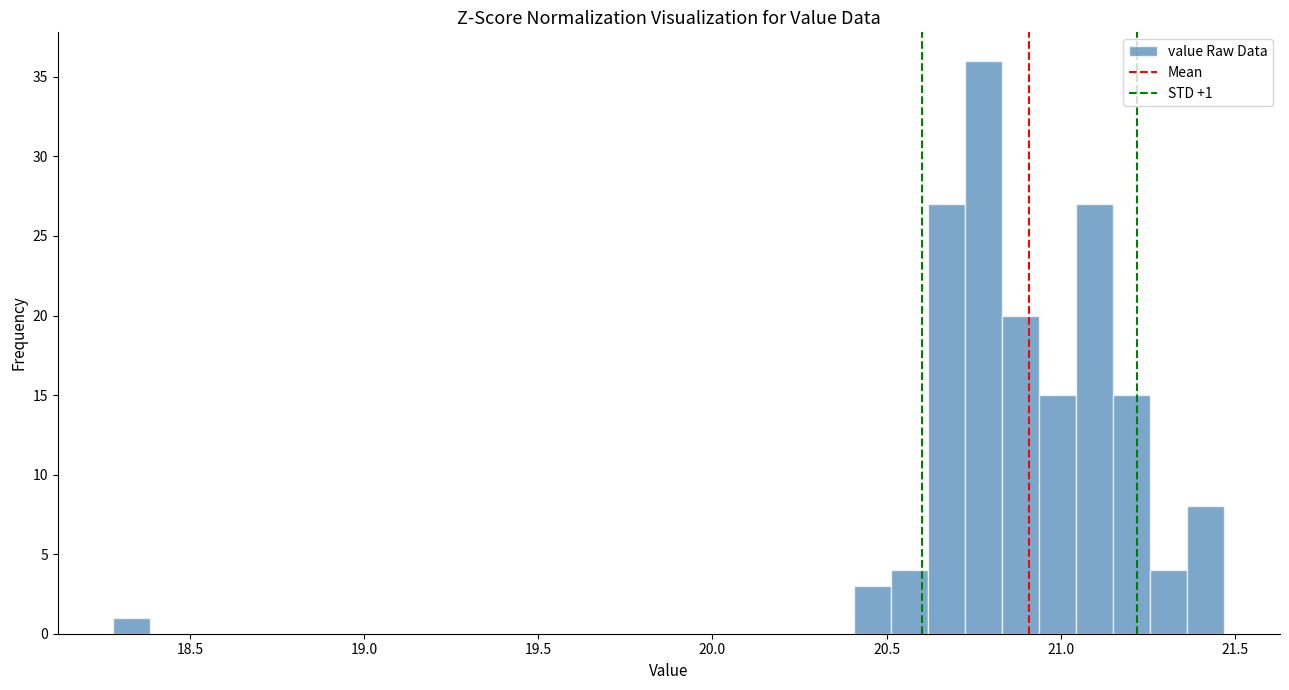

Read against the x-axis, roughly where is the centre of the tallest bar?

20.80